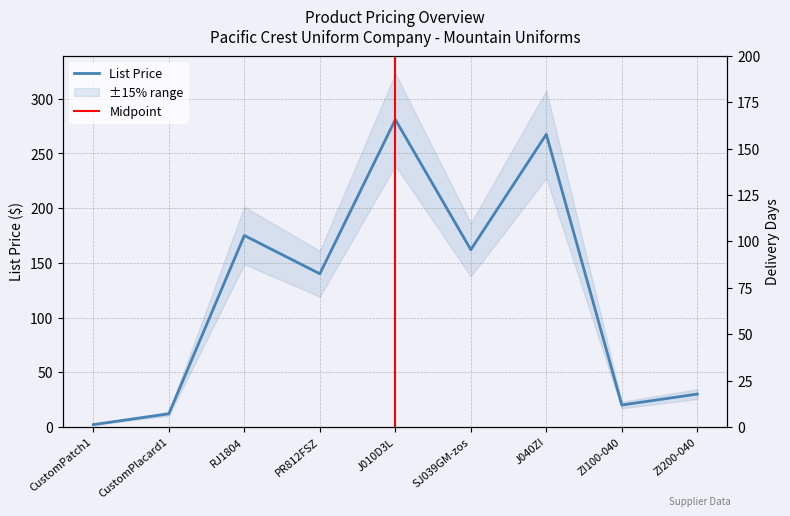

What position from the left is SJ039GM-zos?

6